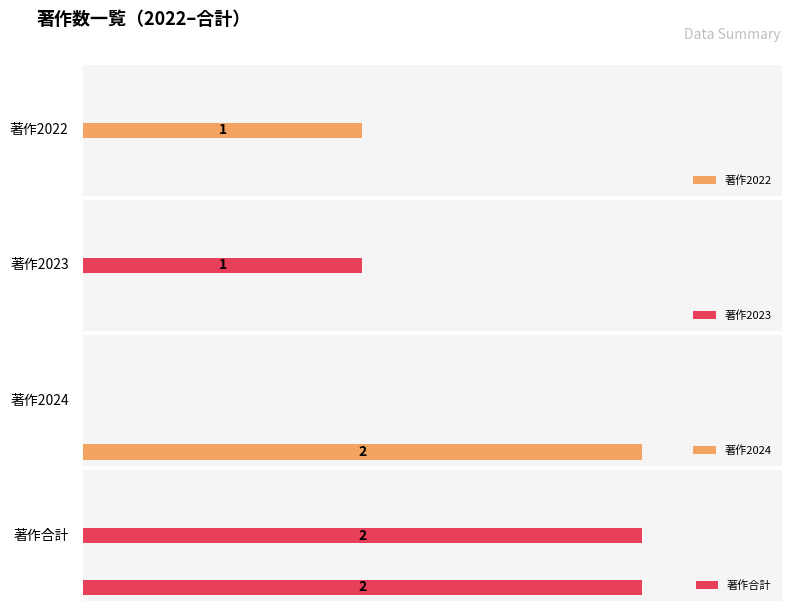

What are all the series names shown in the legend?

著作2022, 著作2023, 著作2024, 著作合計